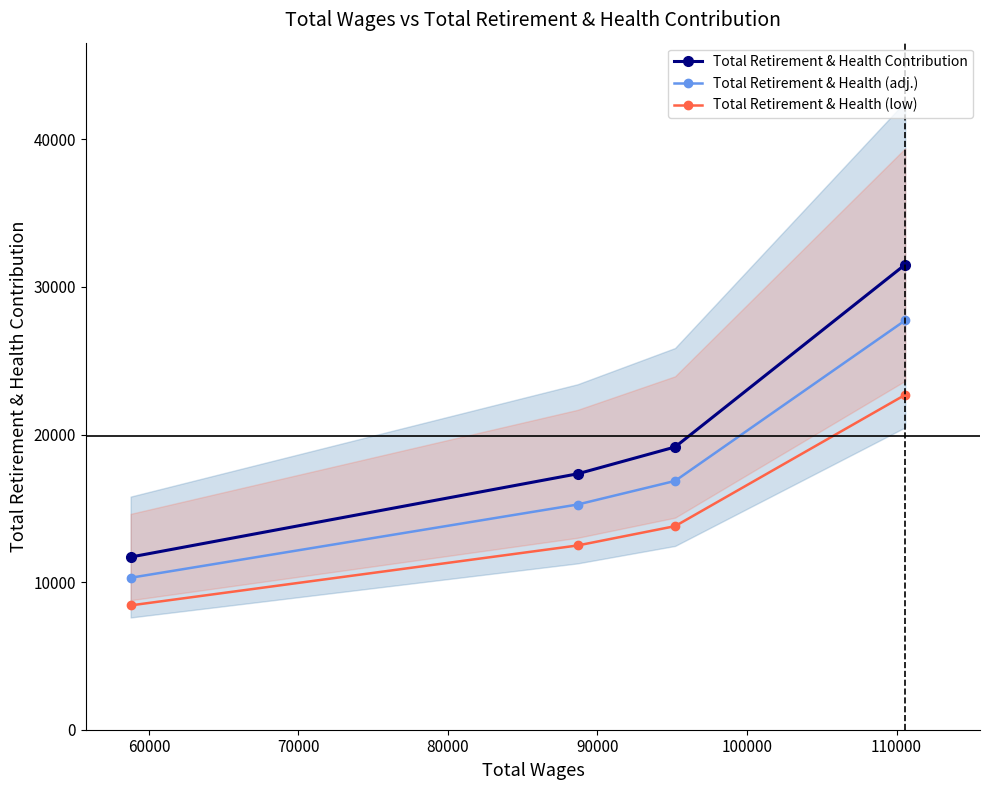

What is the value of the Total Retirement & Health Contribution point at the 3rd from the left?

19155.0